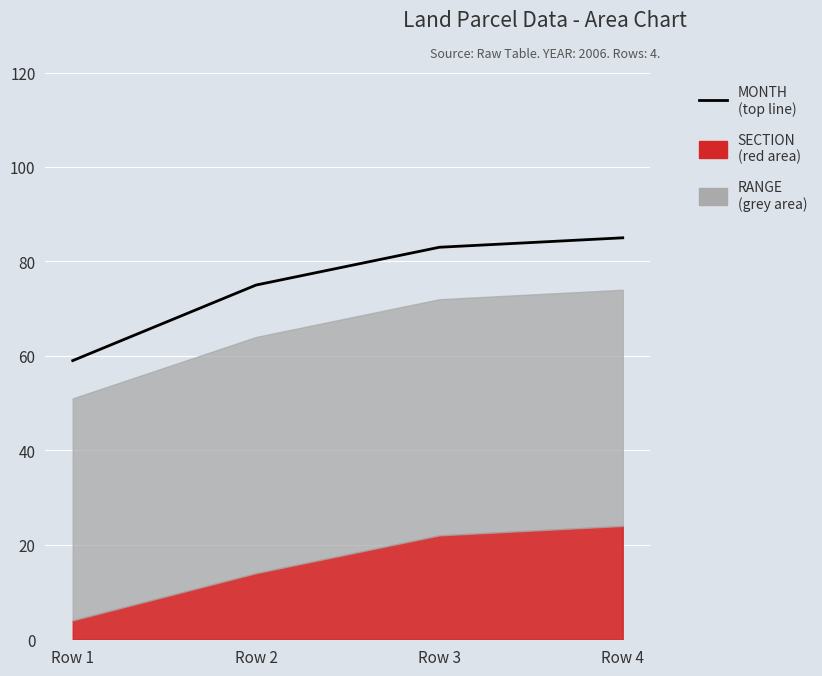

What is the average value?

76